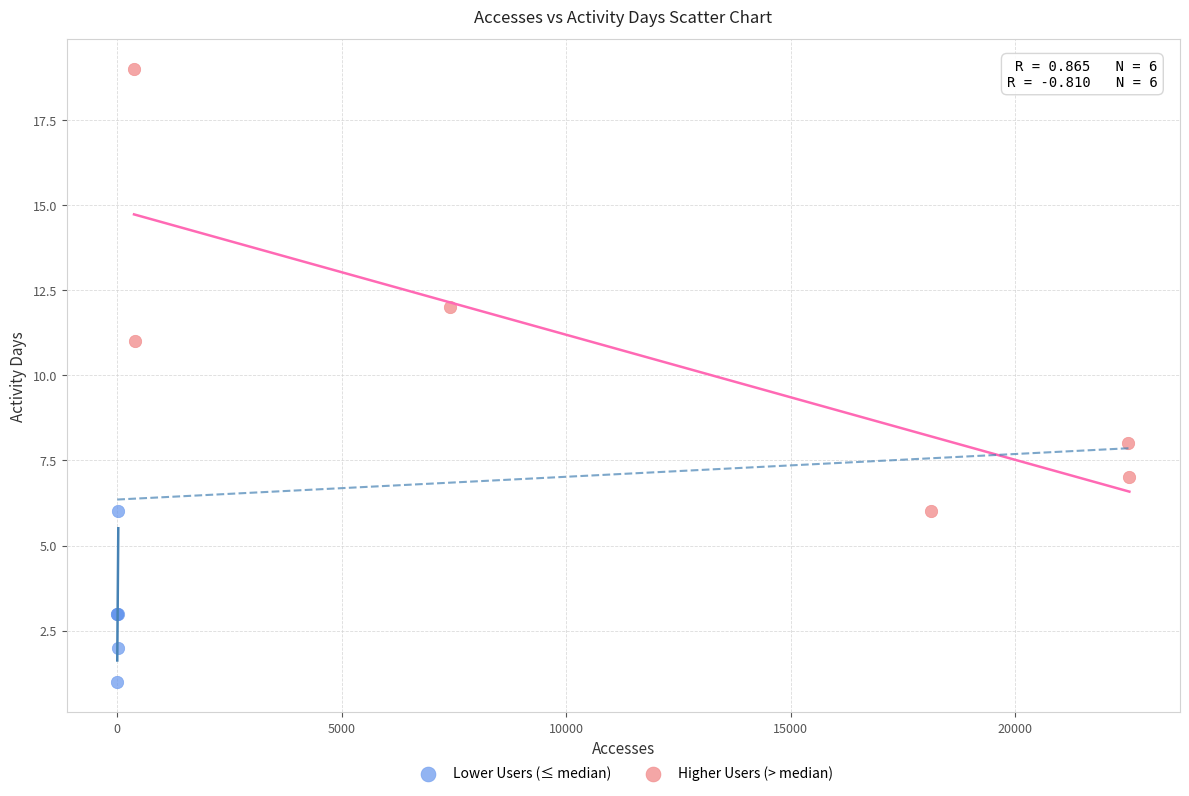

What are all the series names shown in the legend?

Lower Users (≤ median), Higher Users (> median)